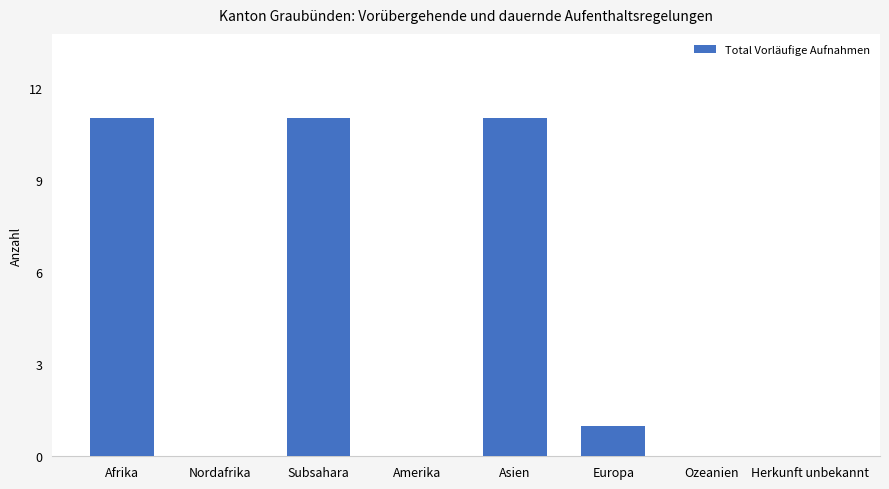

What is the sum of the values at Subsahara and Amerika?

11